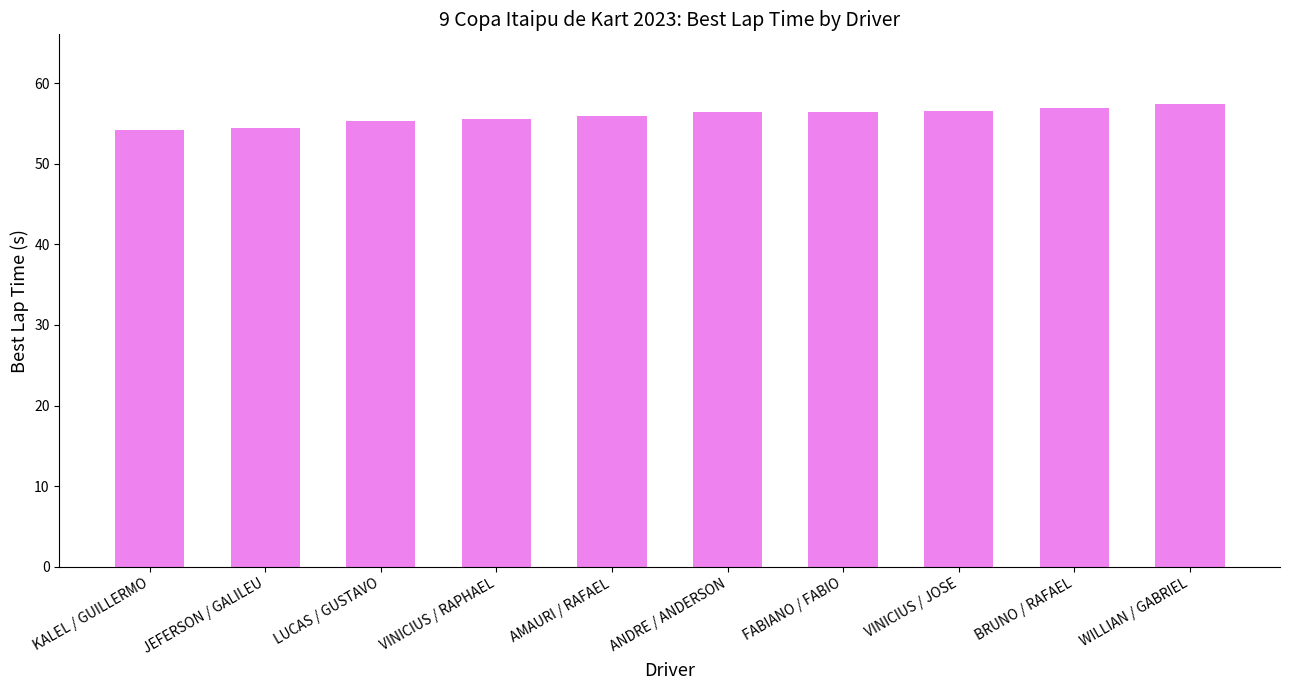

What is the value of the 7th bar from the left?

56.4